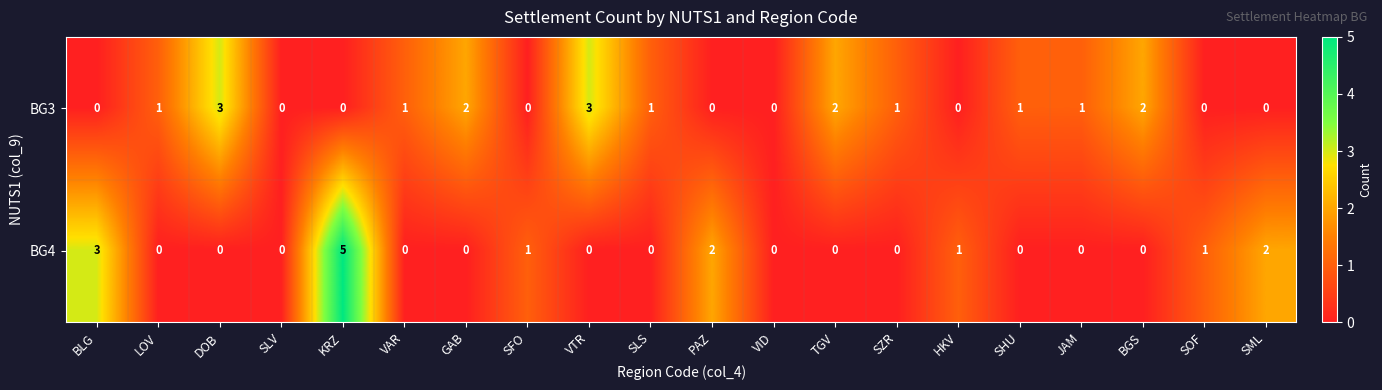

What is the difference between the maximum and minimum values in the BG3 series?

3